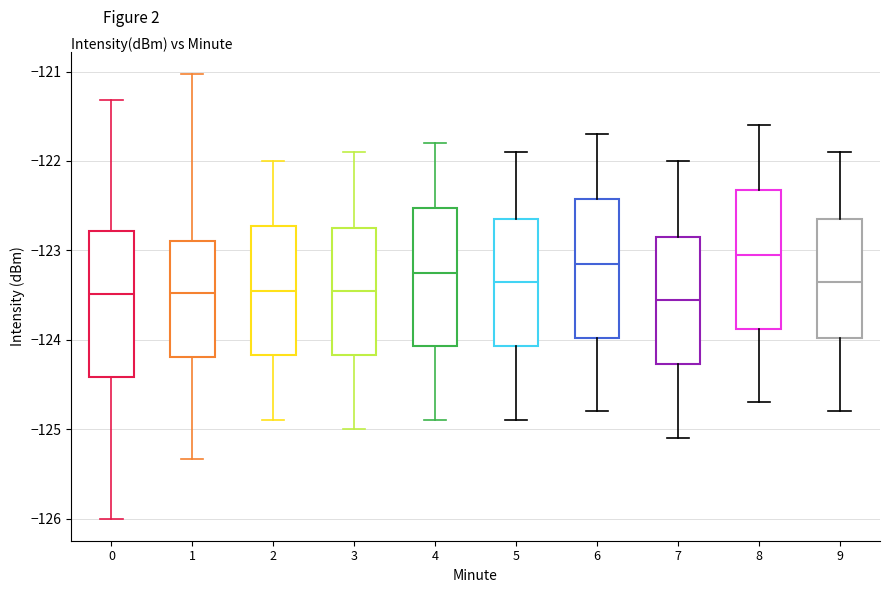

Which box has the highest median line?

8